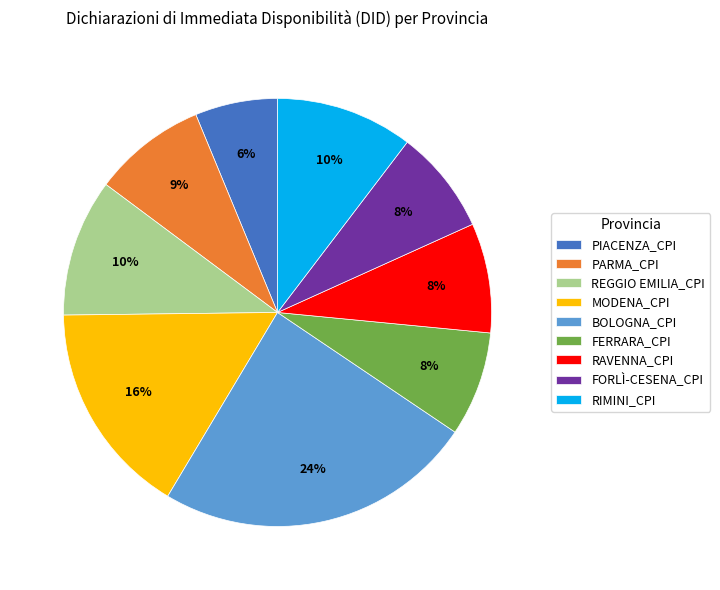

How many slices are in this pie chart?

9